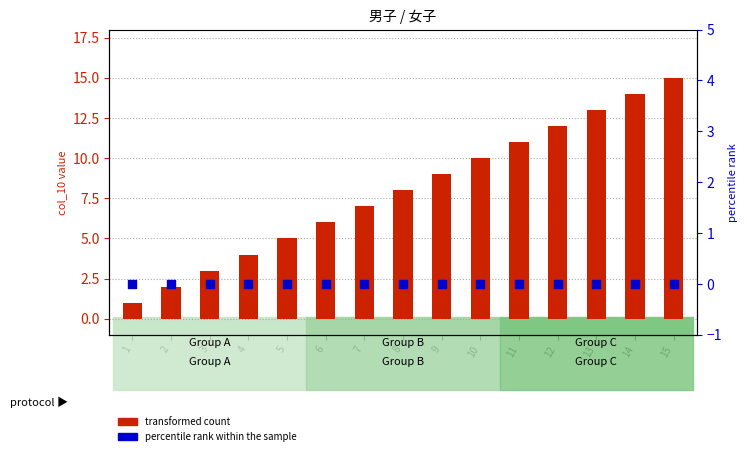

Which series has the widest spread of Y values?

transformed count